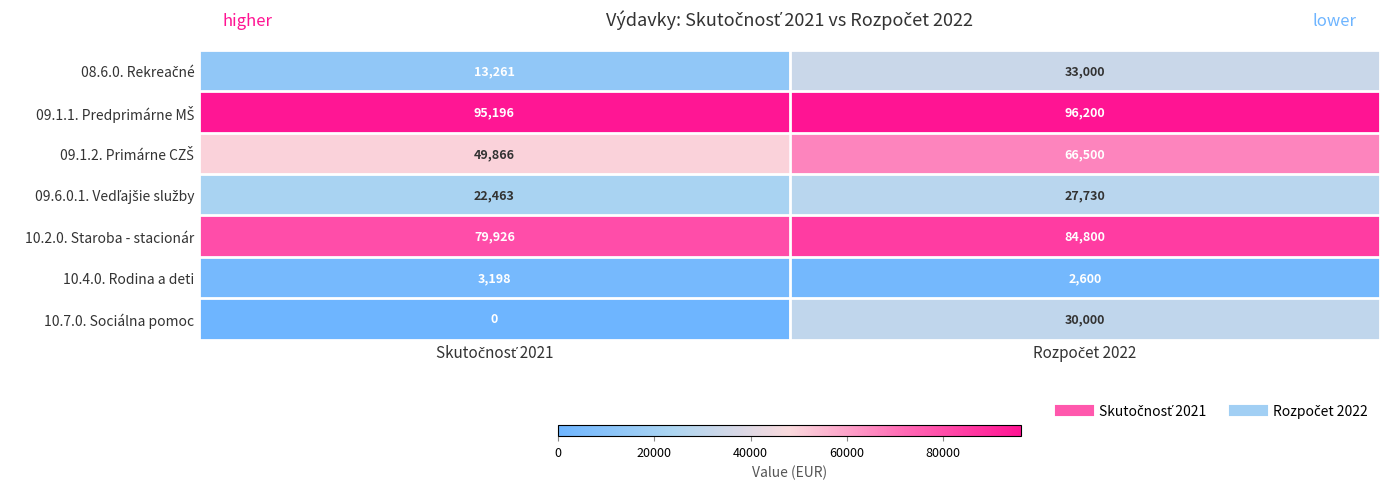

Which series has the largest range (max minus min)?

10.7.0. Sociálna pomoc